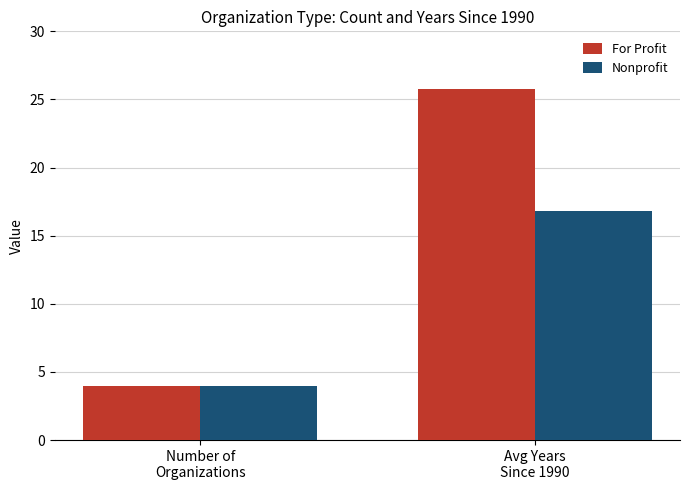

At how many categories does at least one series exceed 19?

1